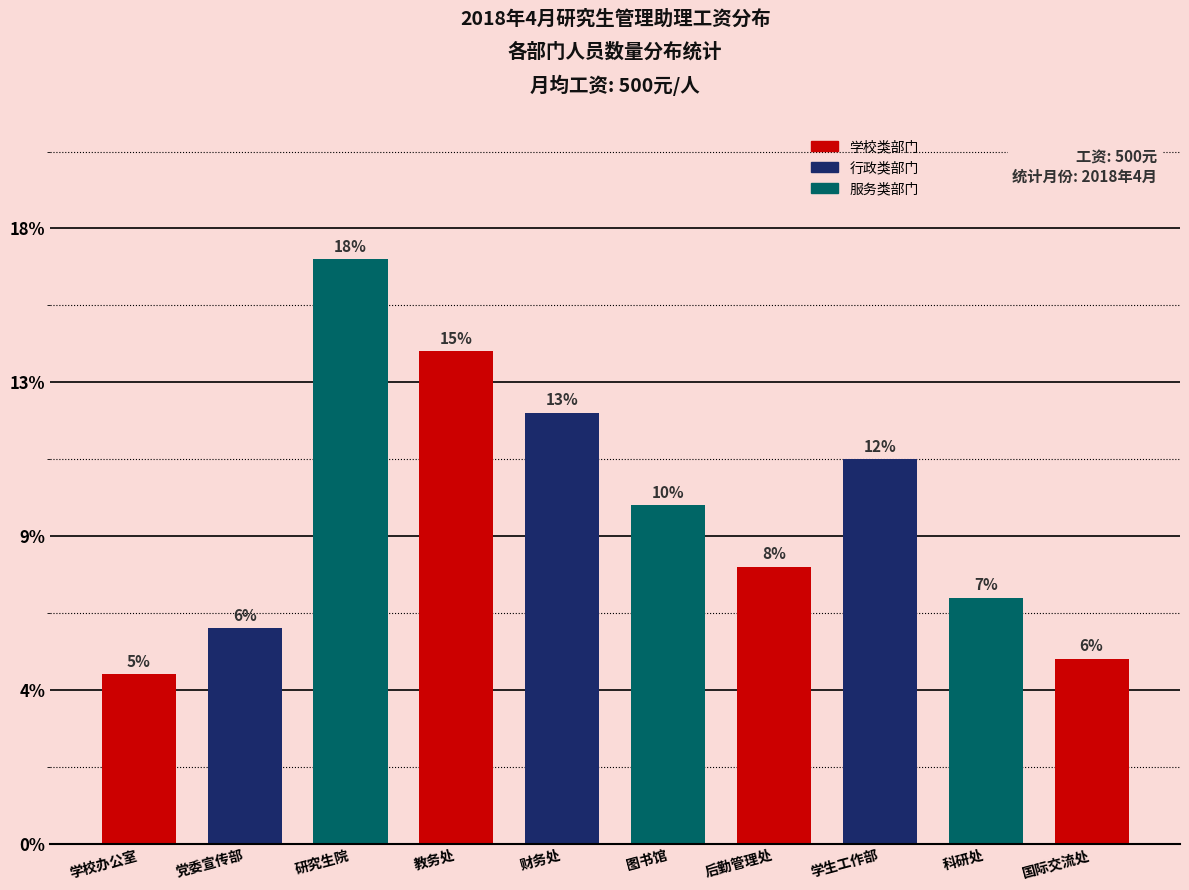

Does the chart contain any negative values?

No